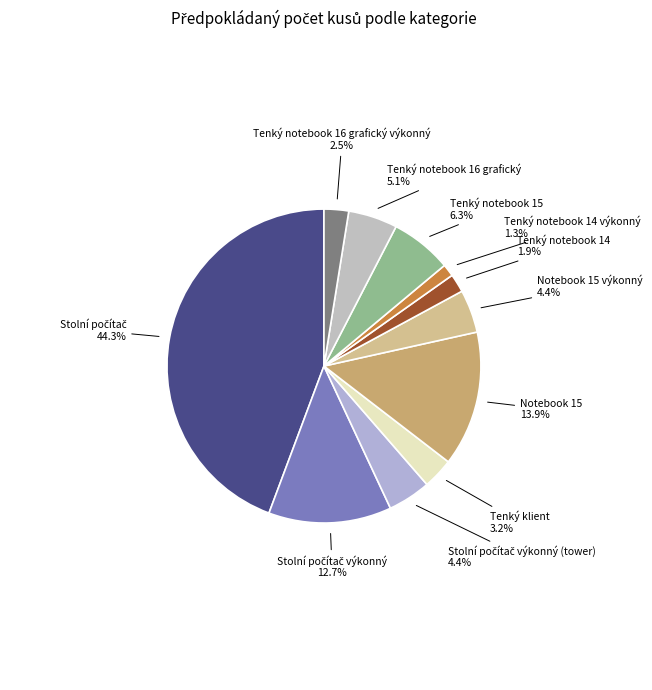

How many segments does this pie chart have?

11